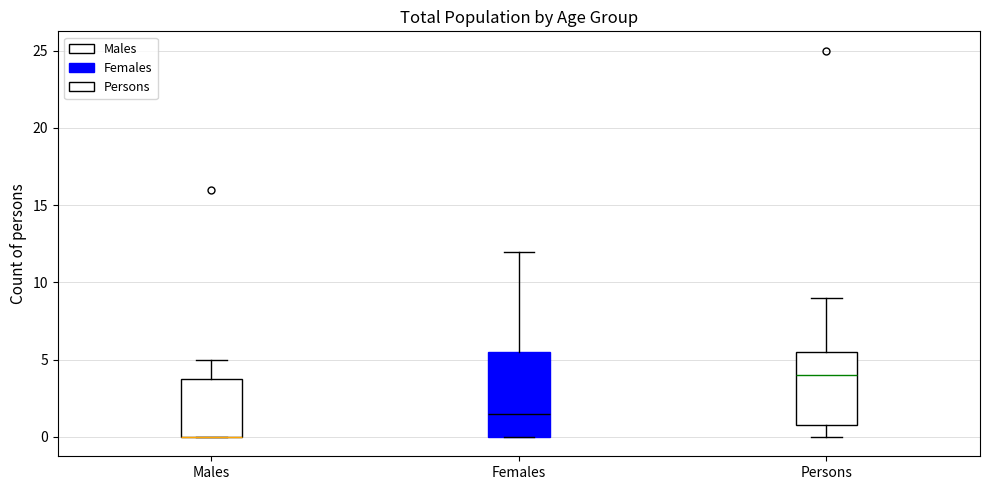

Which box is the tallest, from its lower edge to its upper edge?

Females